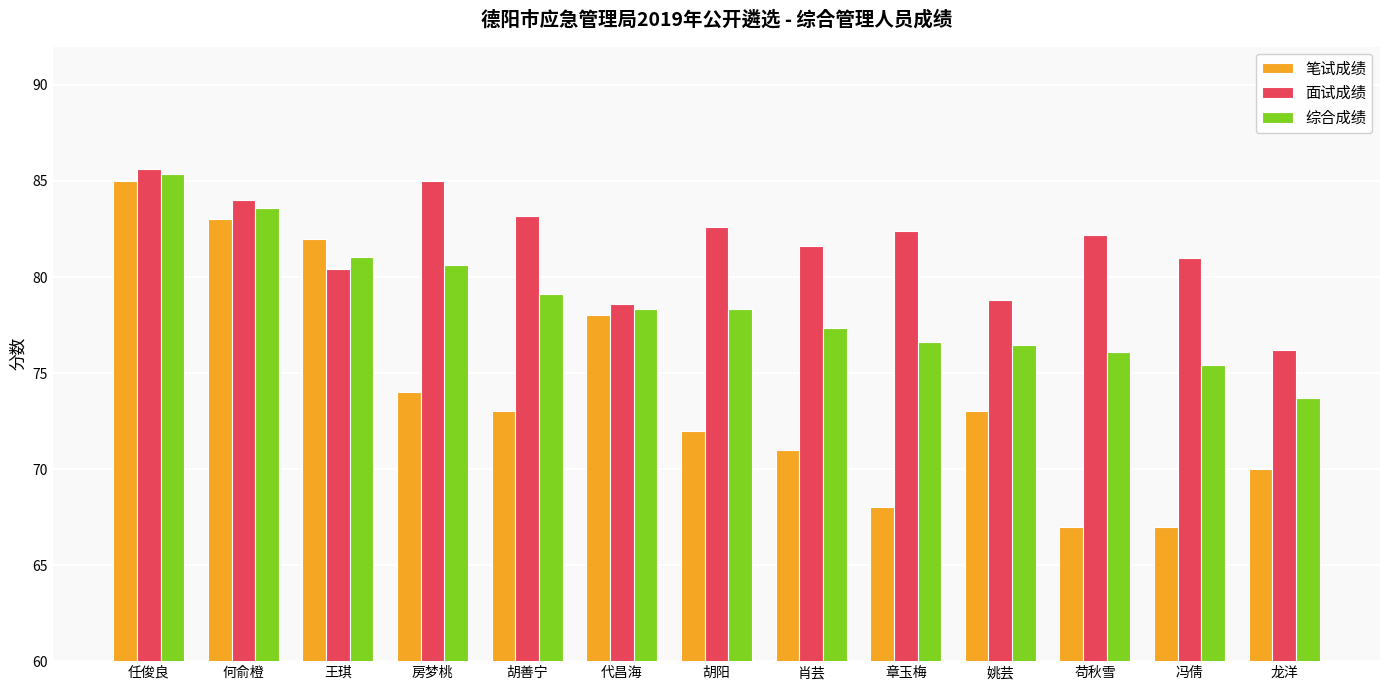

What is the label of the 1st bar from the right?

龙洋